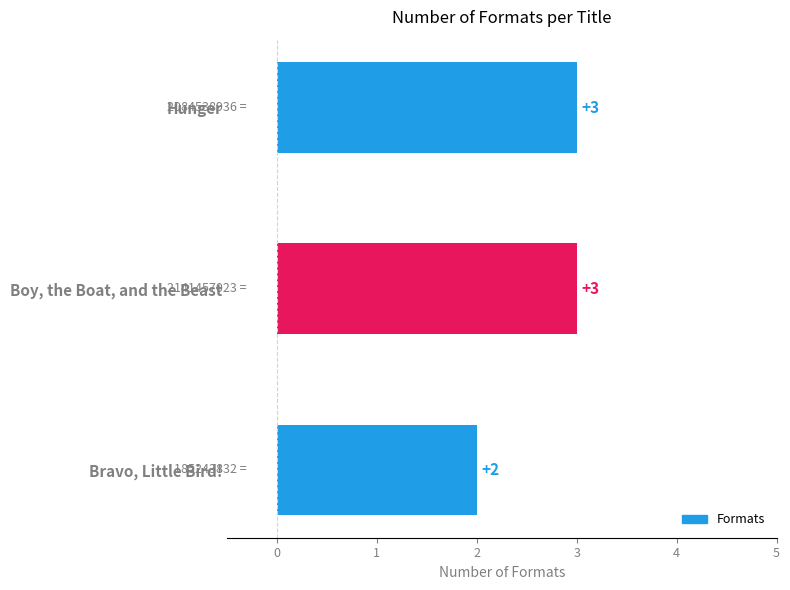

Are the bars horizontal?

Yes